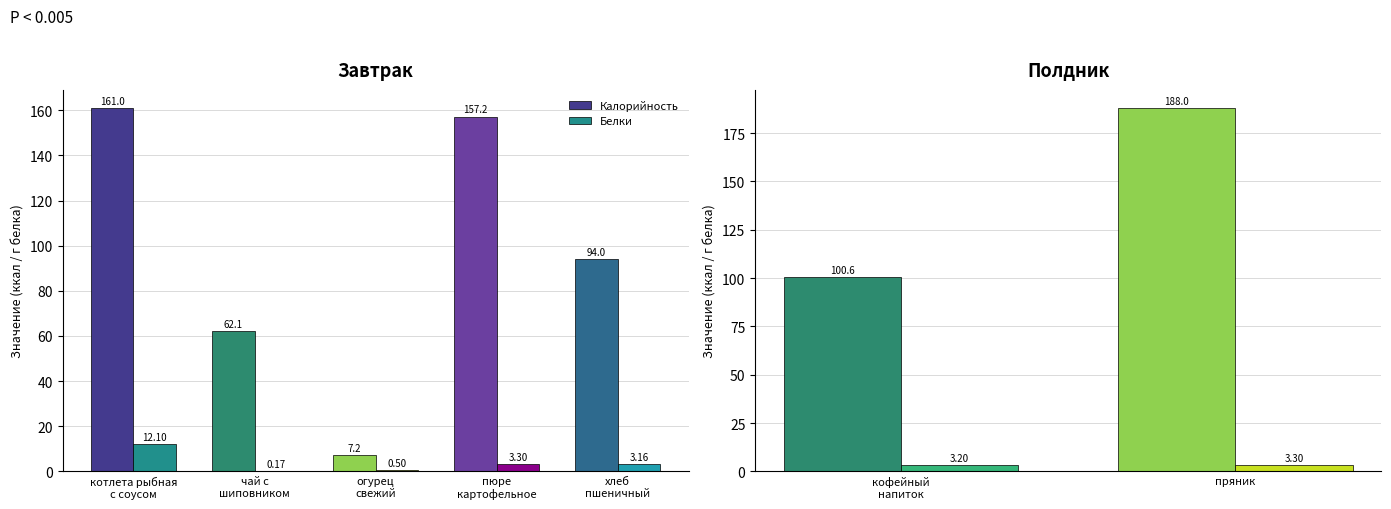

List the series in order of their peak value, highest first.

Калорийность, Белки